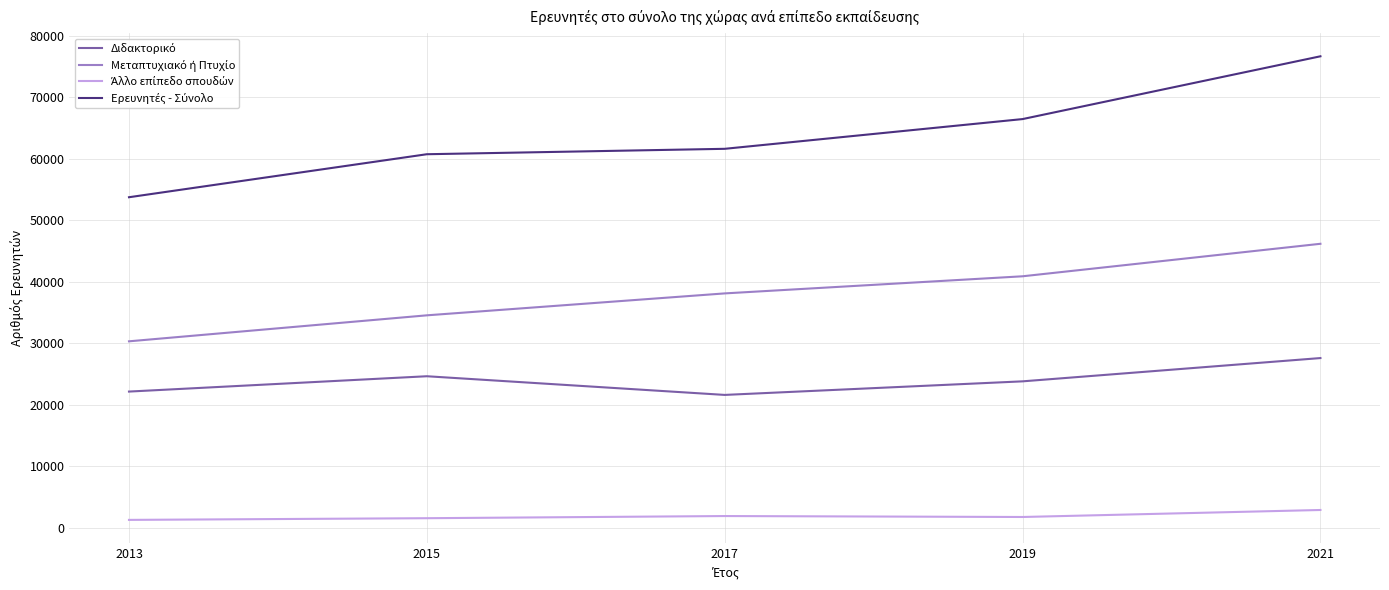

At which category is the sum across all series the highest?

2021